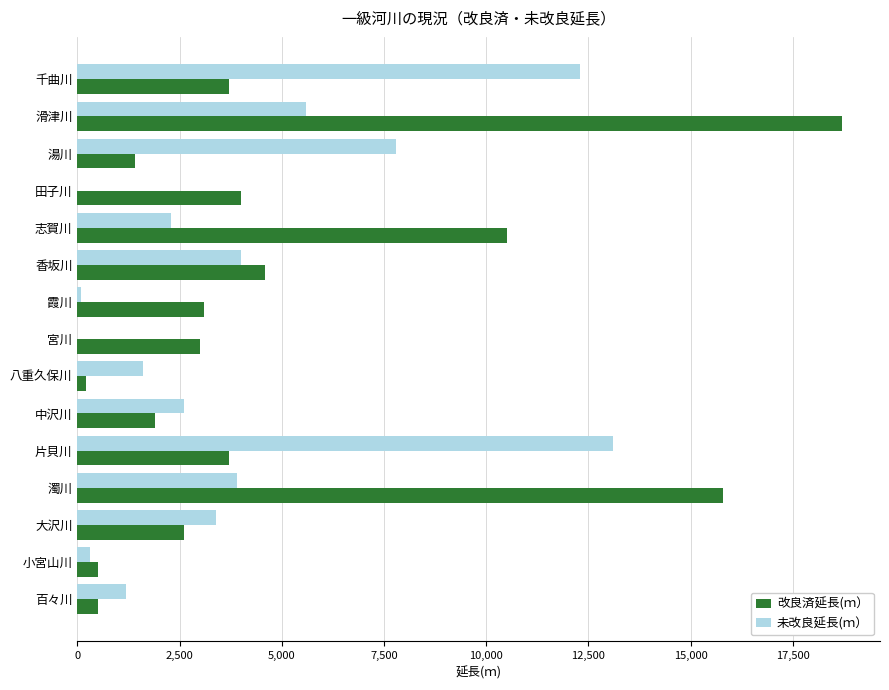

Is the value of 改良済延長(ｍ） at 濁川 greater than the value of 未改良延長(ｍ） at 霞川?

Yes